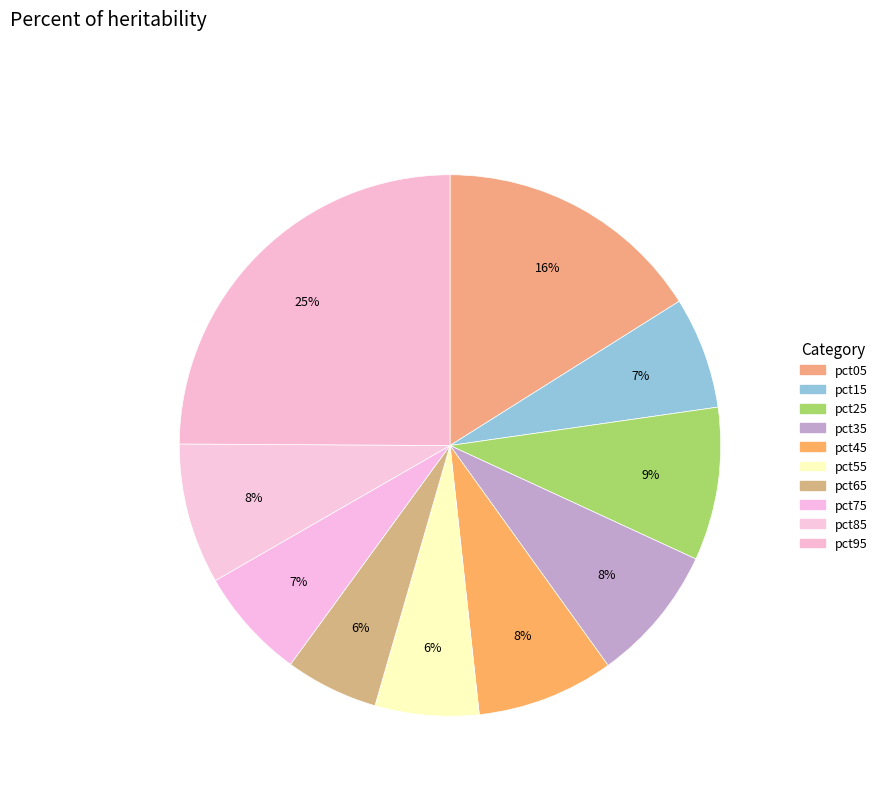

Which has a higher value, pct95 or pct35?

pct95